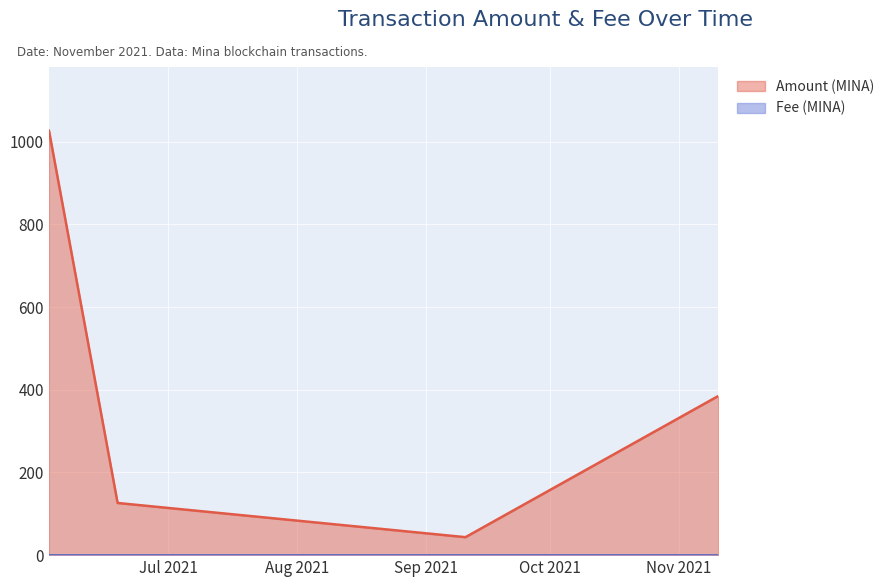

True or false: Fee and Amount intersect in this chart.

False